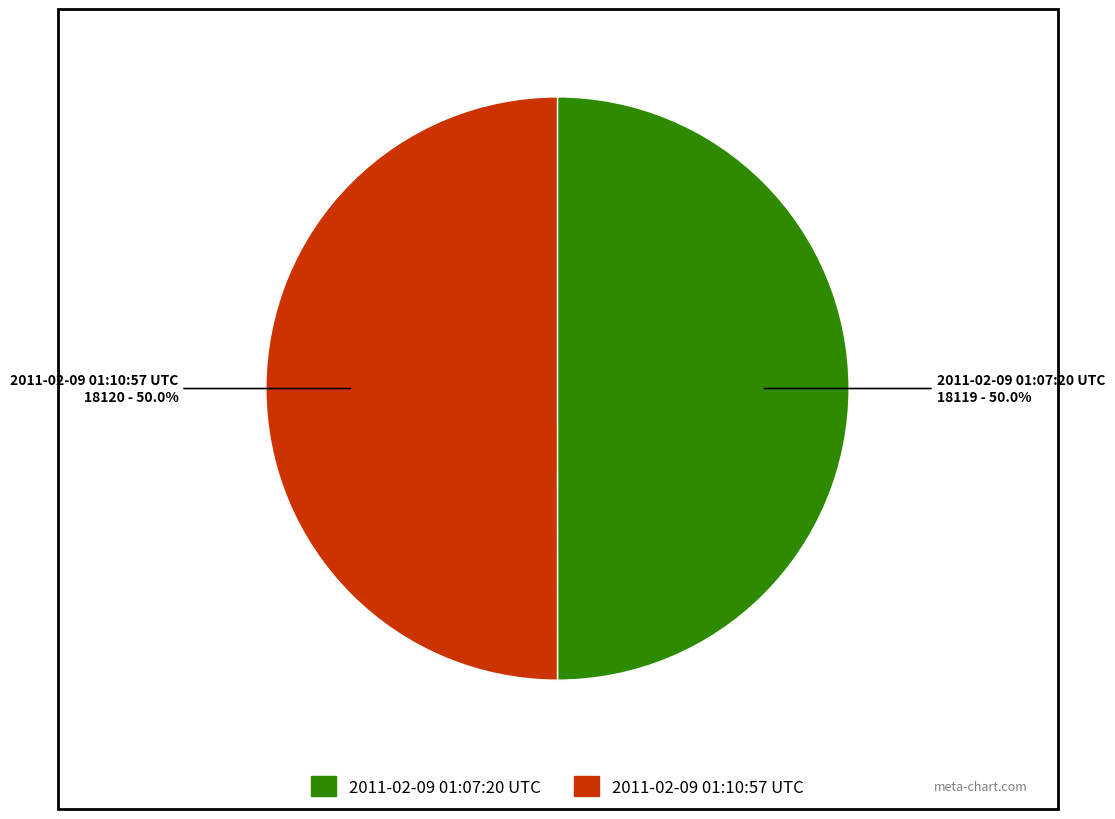

Approximately how many times larger is the value at 2011-02-09 01:10:57 UTC compared to 2011-02-09 01:07:20 UTC?

1.0